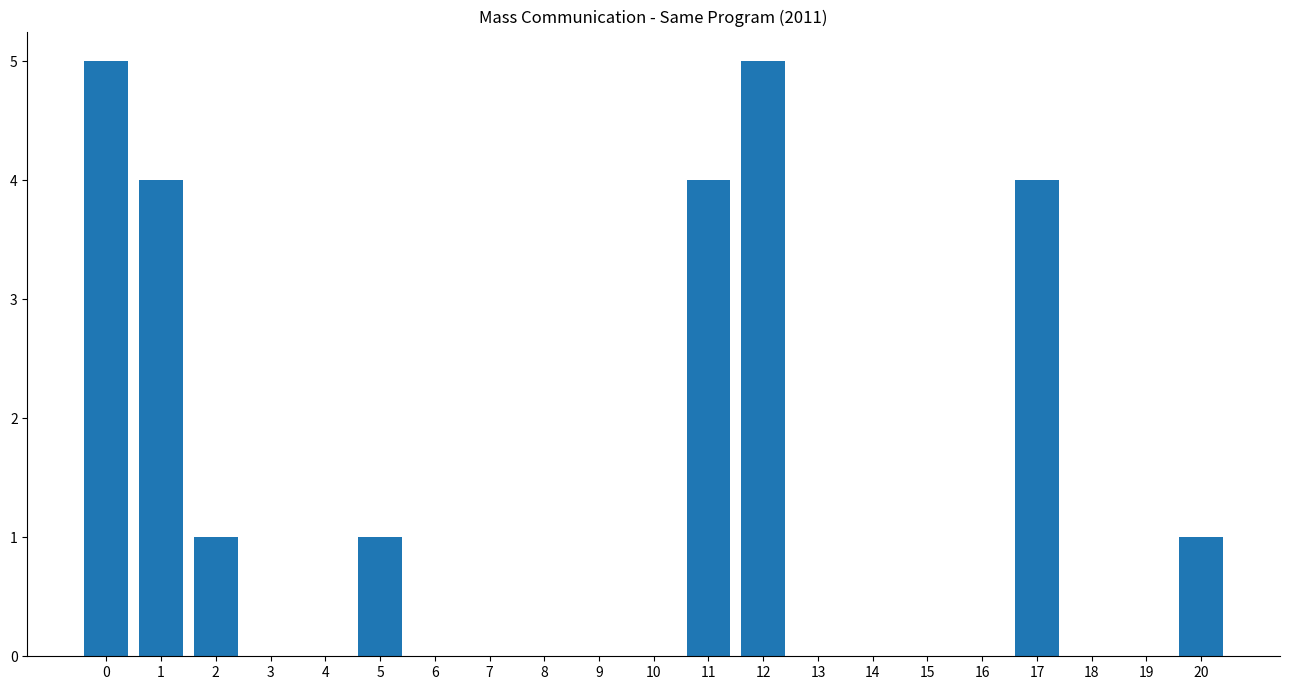

Reading left to right, what are all the values shown in this chart?

0=5	1=4	2=1	3=0	4=0	5=1	6=0	7=0	8=0	9=0	10=0	11=4	12=5	13=0	14=0	15=0	16=0	17=4	18=0	19=0	20=1